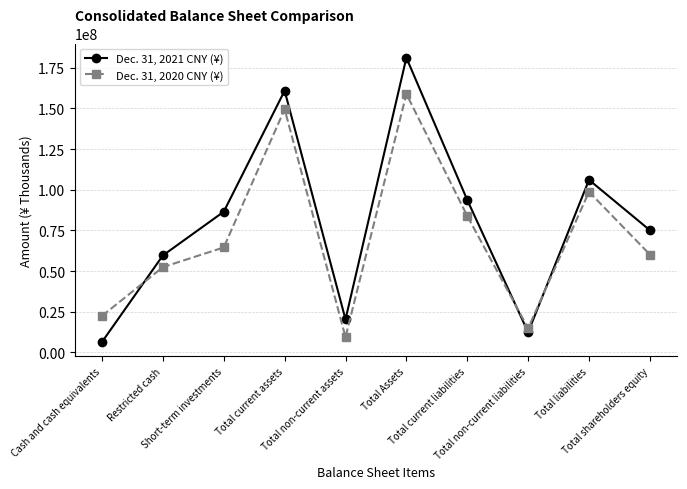

Between Total non-current liabilities and Total liabilities, which series saw the biggest shift?

Dec. 31, 2021 CNY (¥)